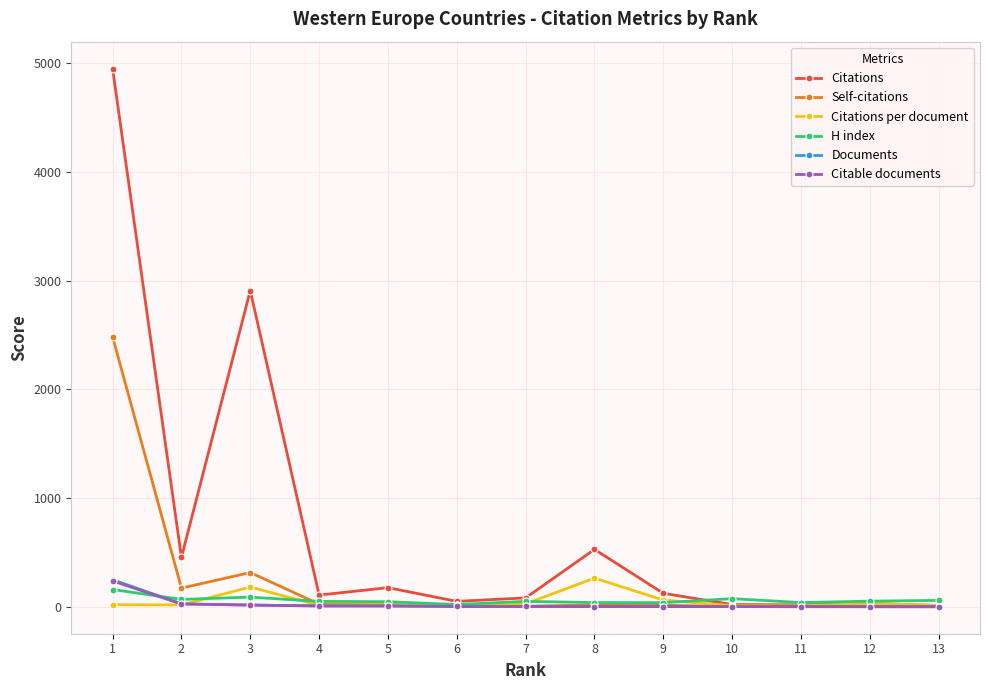

At which label does Self-citations first exceed 15?

1